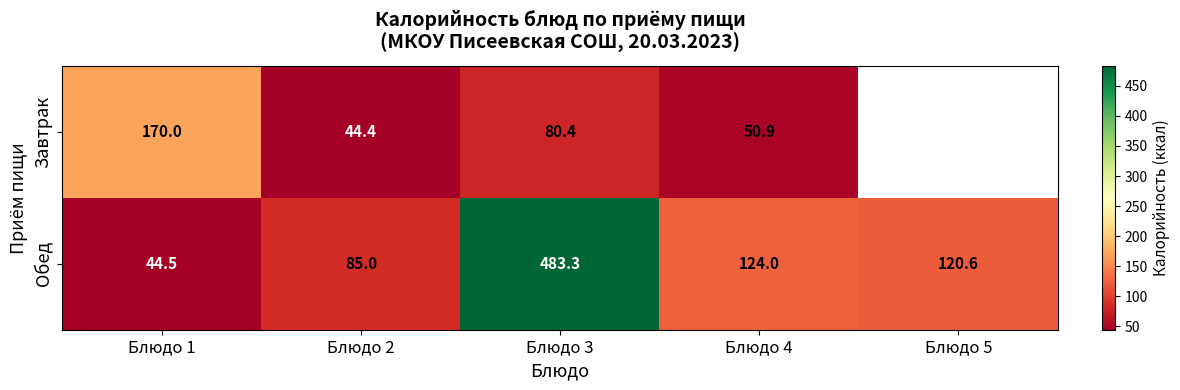

What is the difference between the second highest and minimum values in the Обед series?

79.5